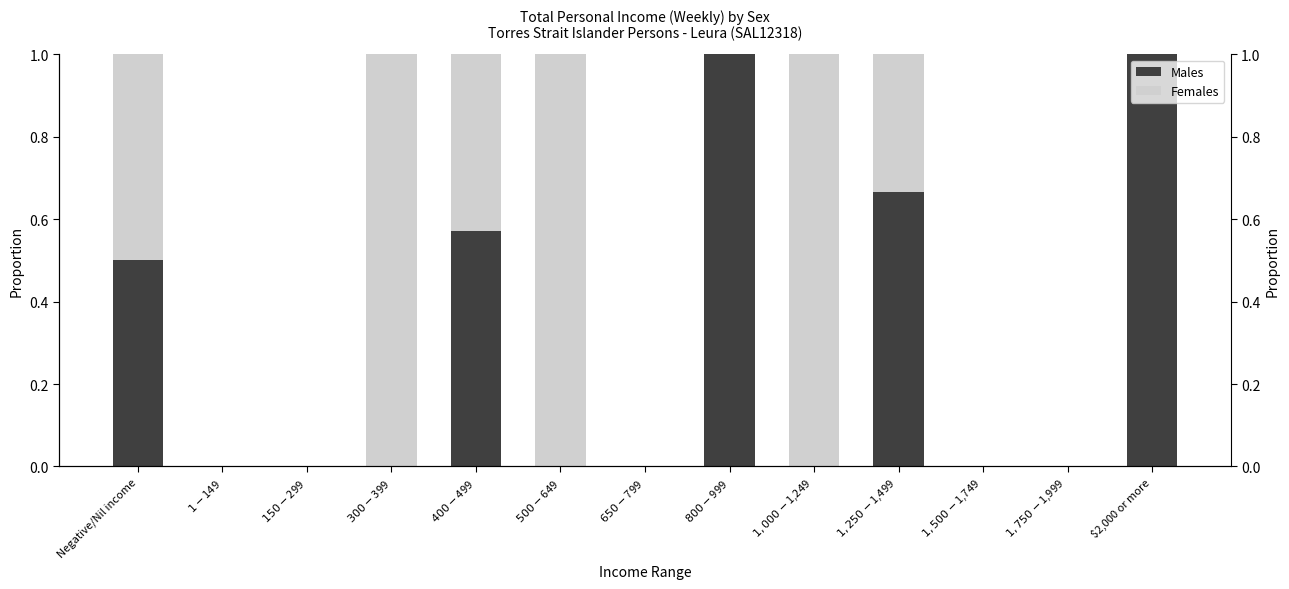

Is it true that Males equals 0.8 at Negative/Nil income?

False